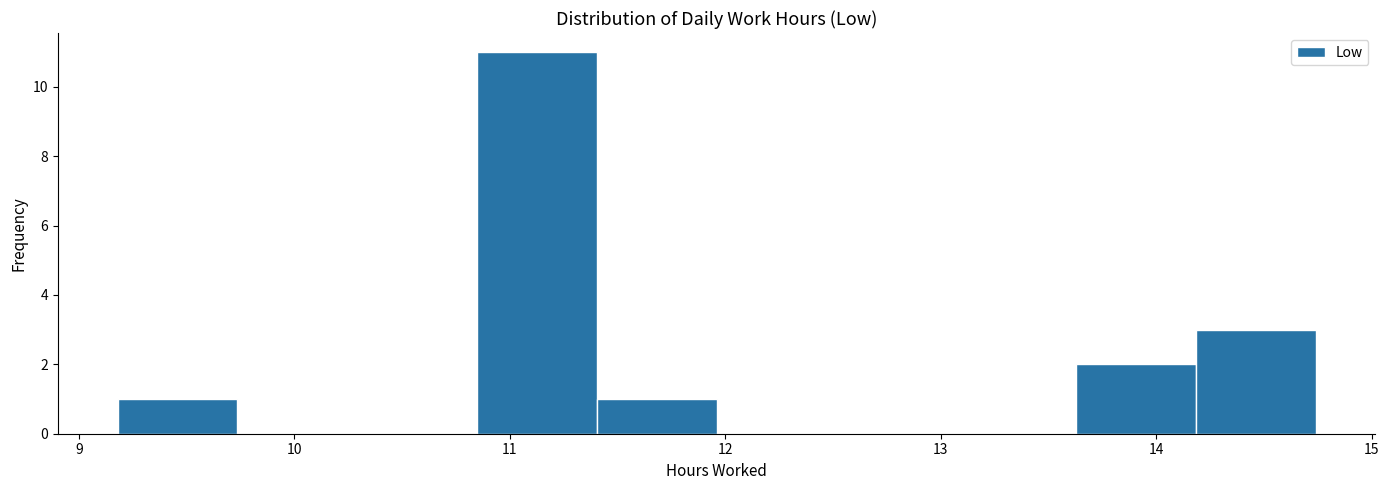

Reading left to right, transcribe this chart: for each bar, give the range it covers on the x-axis and its height. Neither the bar edges nor the heights are printed on the chart, so give them approximately, as read against the axes.

9.2 to 9.7: 1
9.7 to 10.3: 0
10.3 to 10.8: 0
10.8 to 11.4: 11
11.4 to 12.0: 1
12.0 to 12.5: 0
12.5 to 13.1: 0
13.1 to 13.6: 0
13.6 to 14.2: 2
14.2 to 14.7: 3